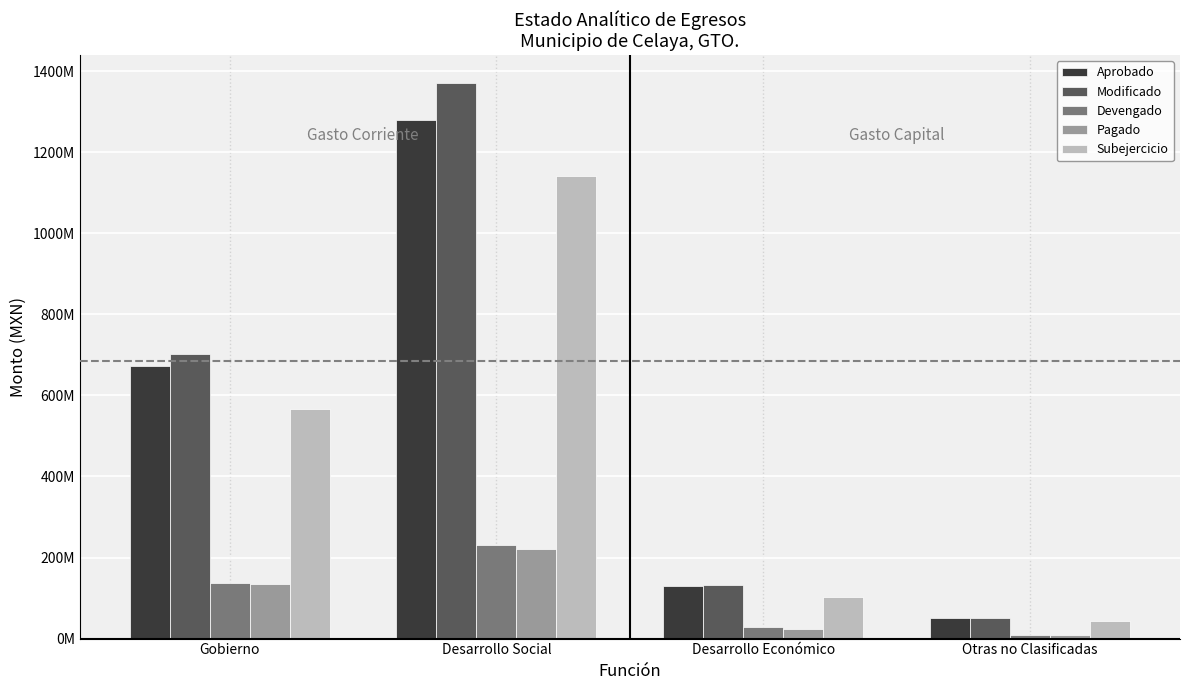

At how many categories does at least one series exceed 1159034507?

1